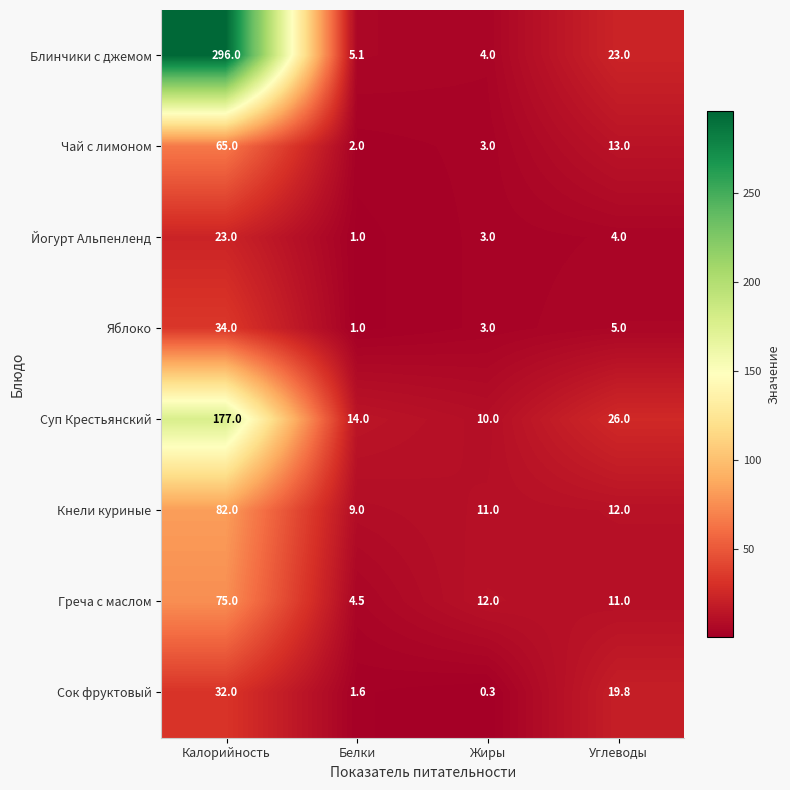

What is the minimum value shown in the chart?

0.3